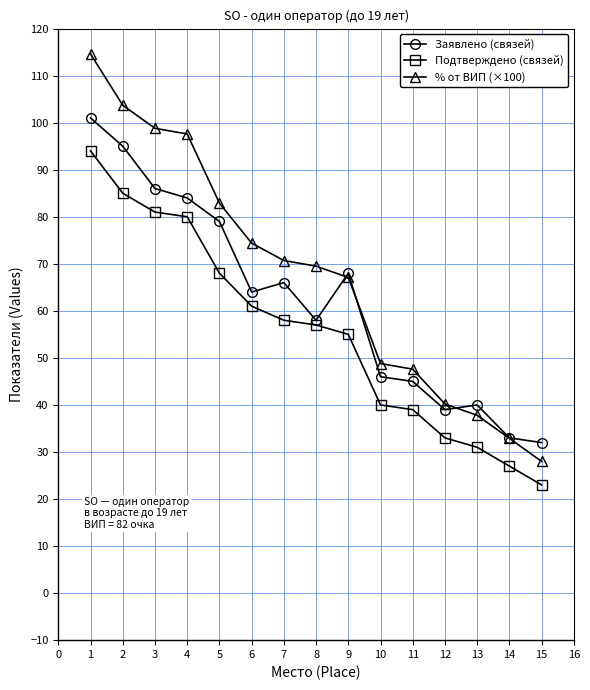

Which series has the largest range (max minus min)?

% от ВИП (×100)